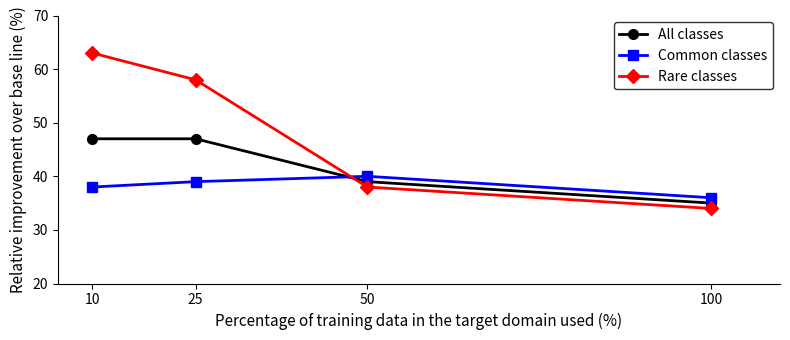

At which category does Common classes reach its first local peak?

50